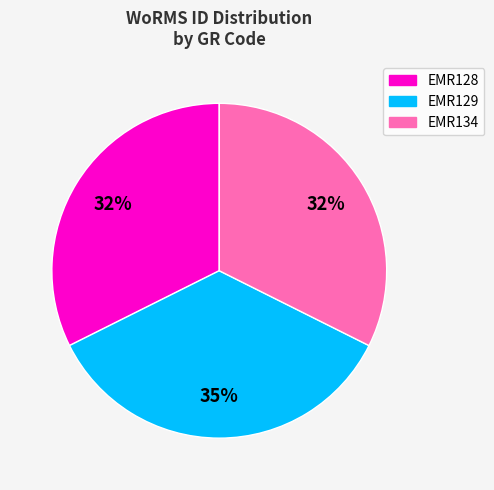

To the nearest percent, what percentage of the pie is EMR128?

32%